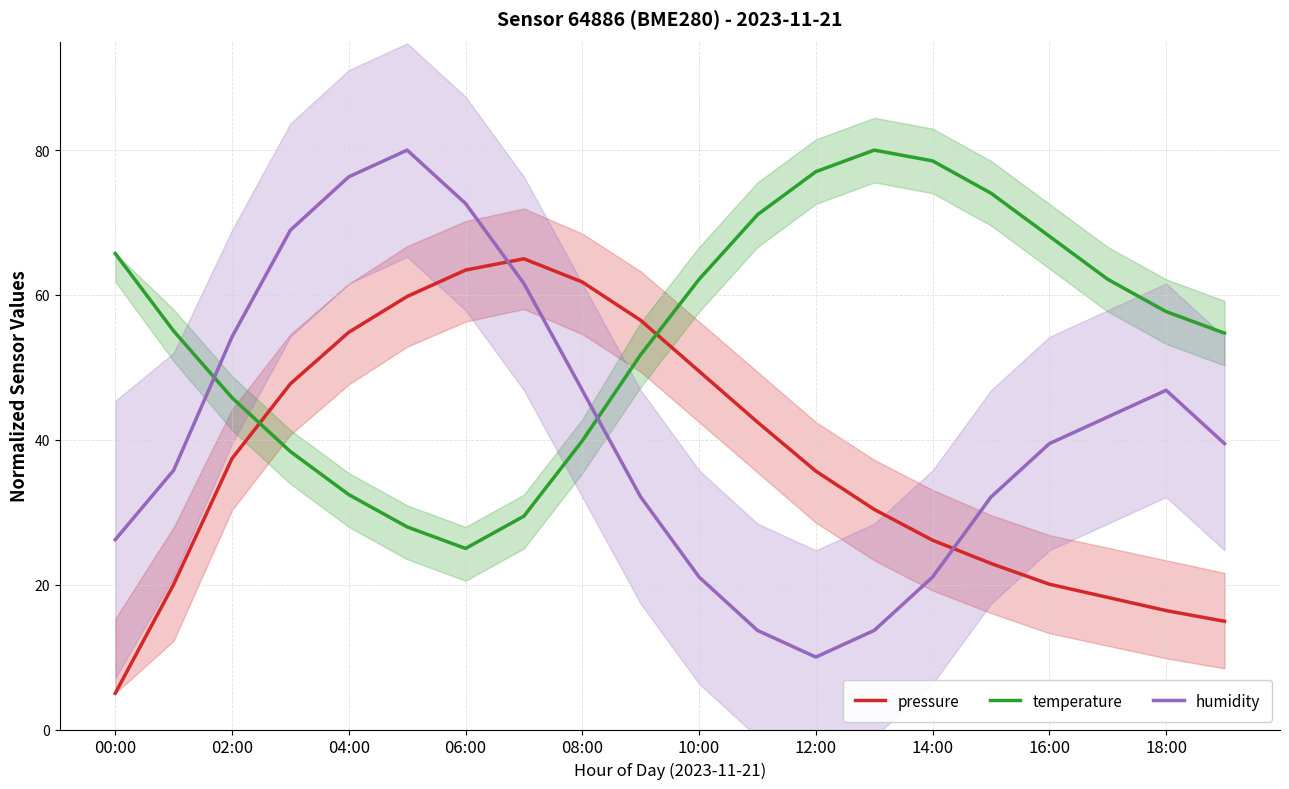

Does the chart have visible grid lines?

Yes